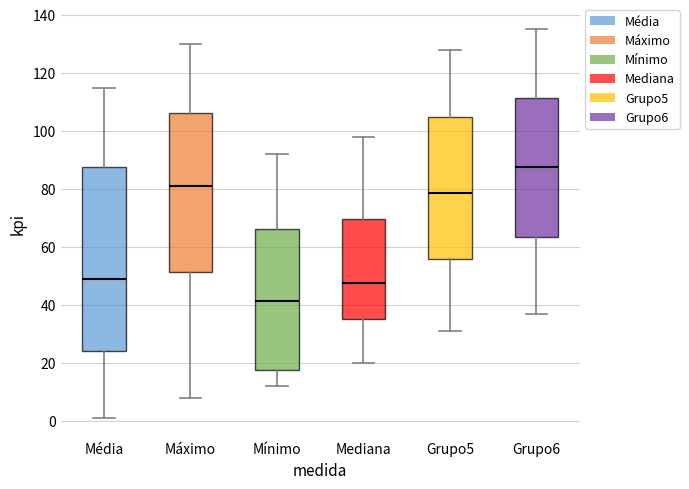

Which box's median line is the highest?

Grupo6